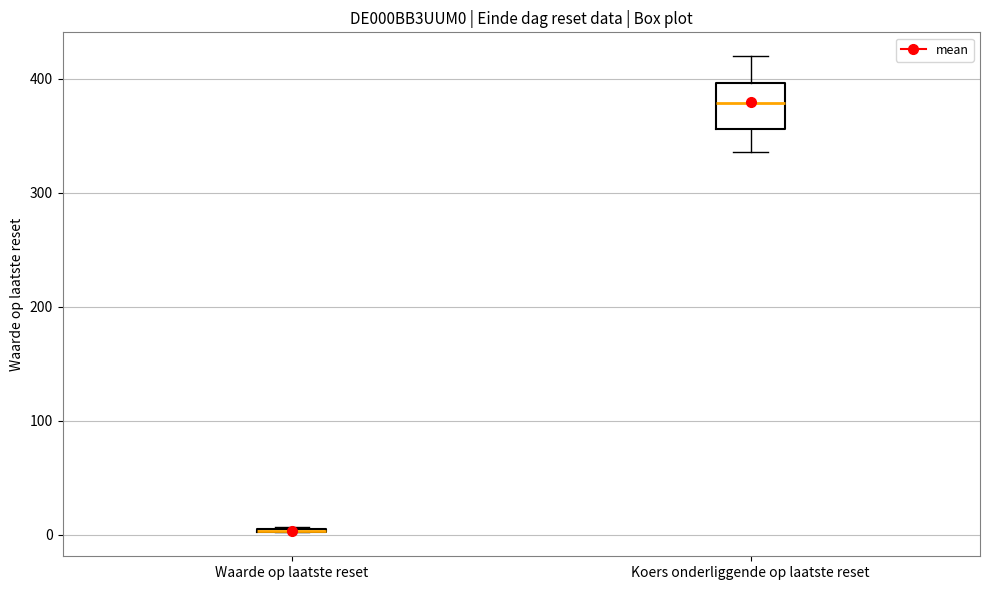

Which box is the tallest, from its lower edge to its upper edge?

Koers onderliggende op laatste reset